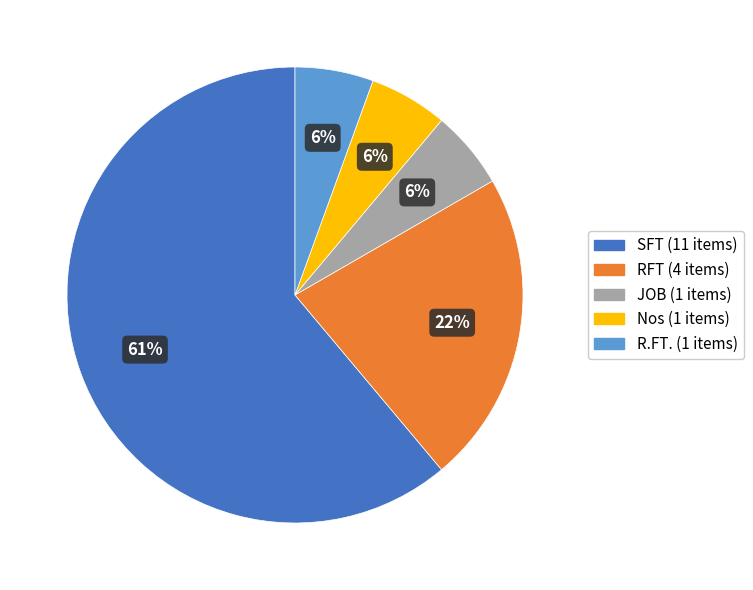

Which slice represents more than half of the pie?

SFT